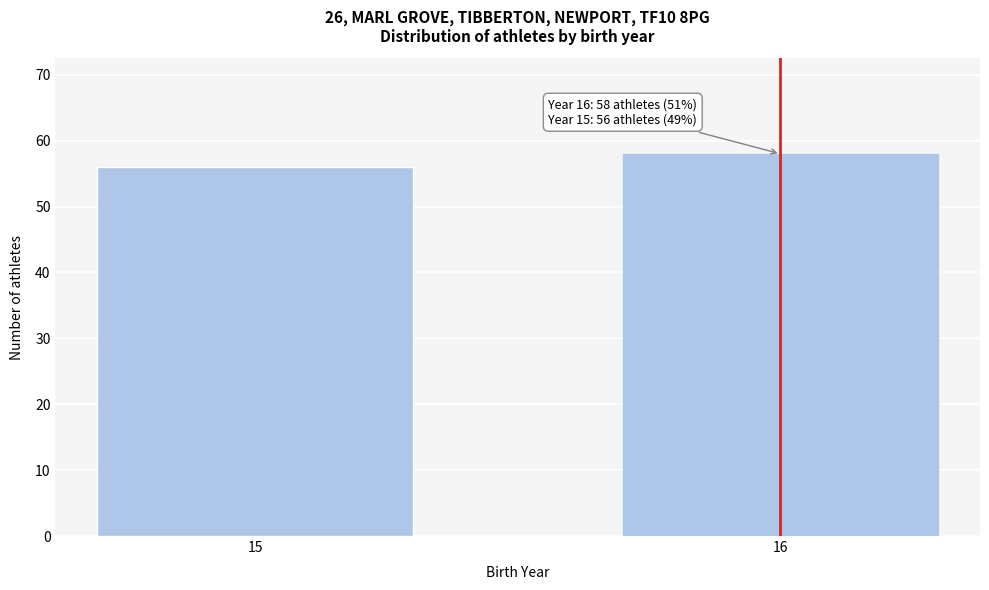

Reading left to right, extract all data points from this chart.

15=56	16=58